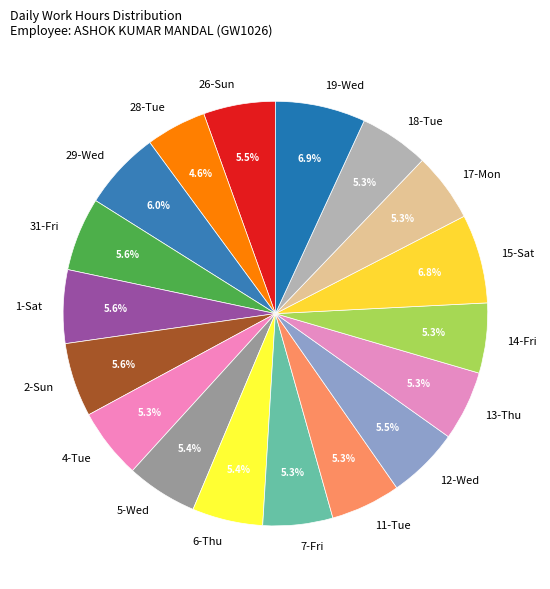

What is the ratio of the value at 12-Wed to the value at 13-Thu?

1.0